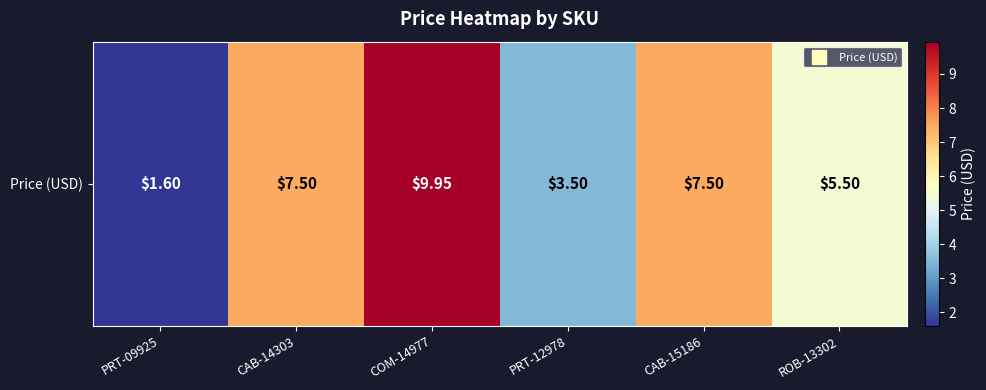

Count the number of categories in the chart.

6